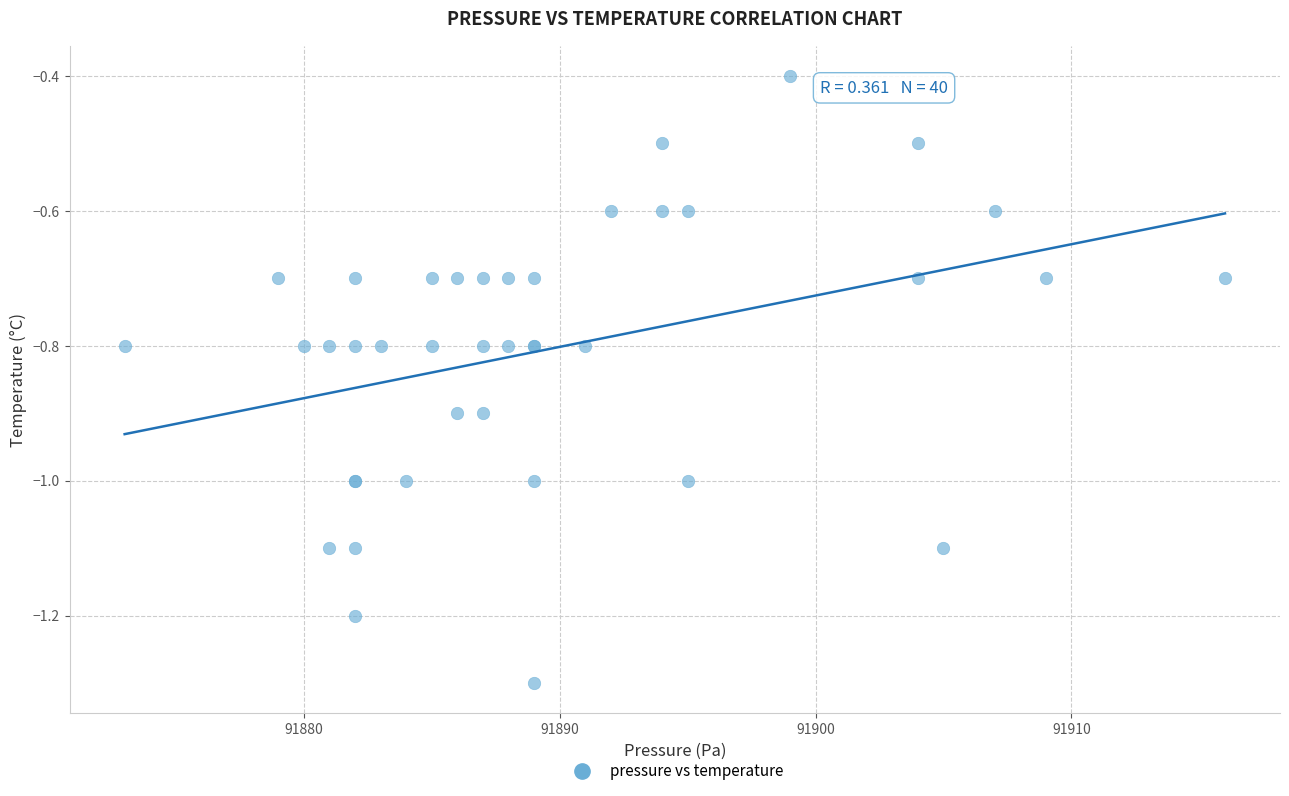

What Y value in the scatter plot is closest to 0?

-0.4